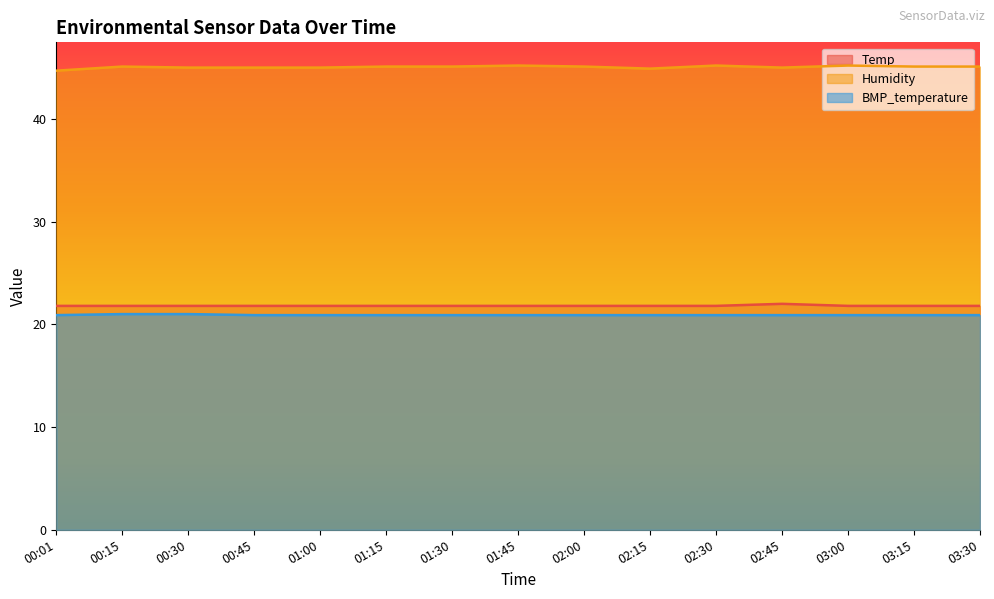

Is it true that Humidity equals 64.5 at 01:15?

False